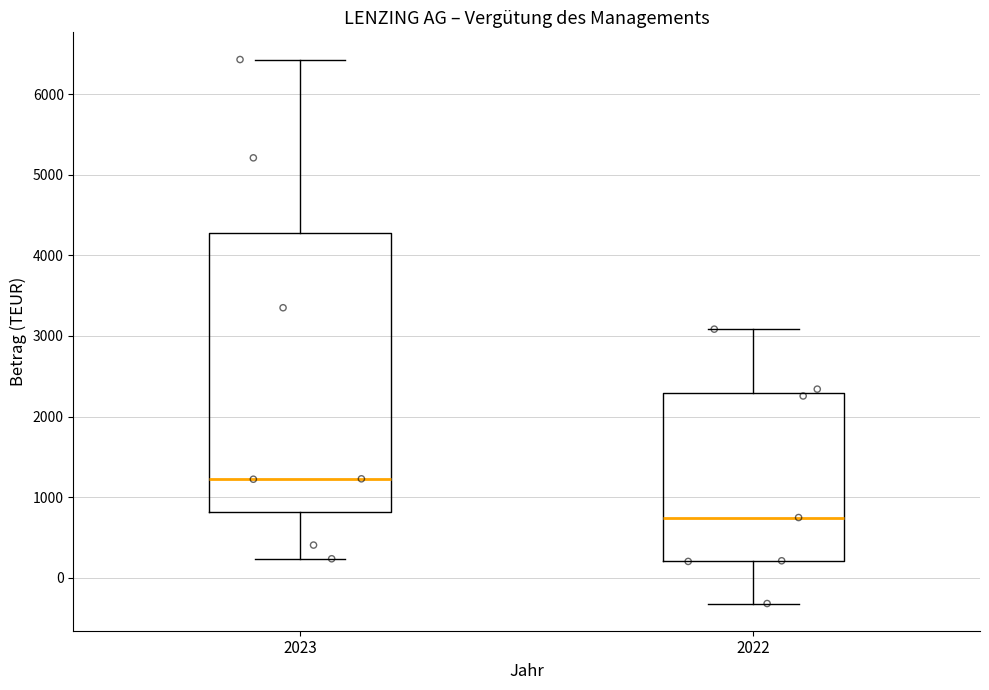

Where is the upper edge of the box at x = 2022 on the y-axis? The values are not printed on the chart, so give them approximately, as read against the axis.

2300